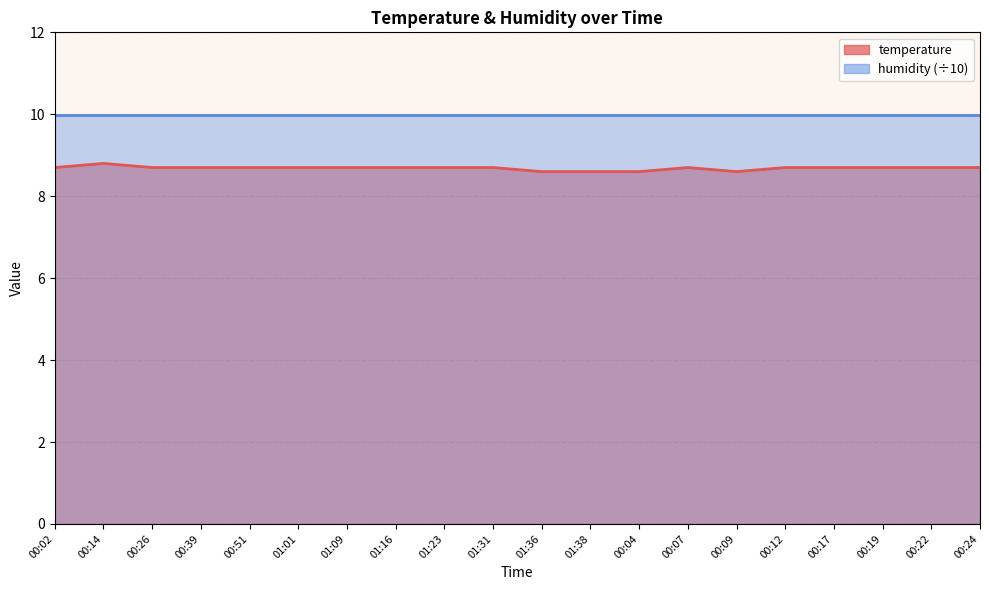

Is it true that the value at 01:09 is 8.7?

True